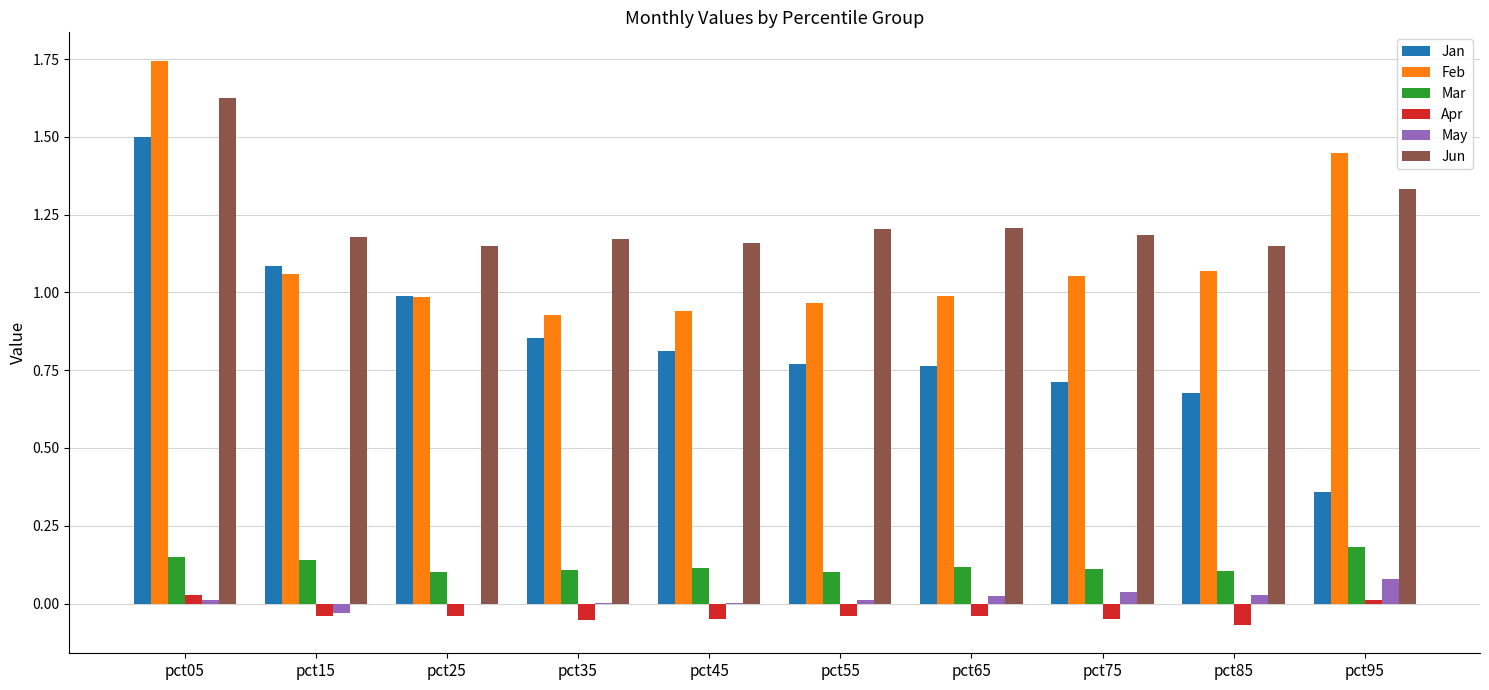

Between pct15 and pct65, which series saw the biggest shift?

Jan